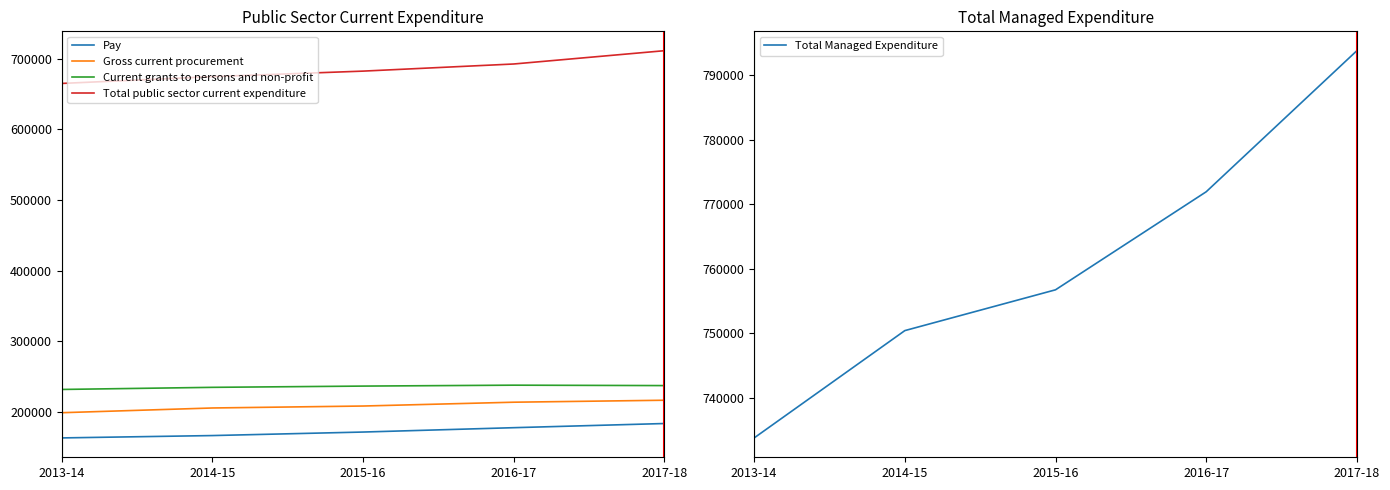

What is the label of the 2nd point from the left?

2014-15